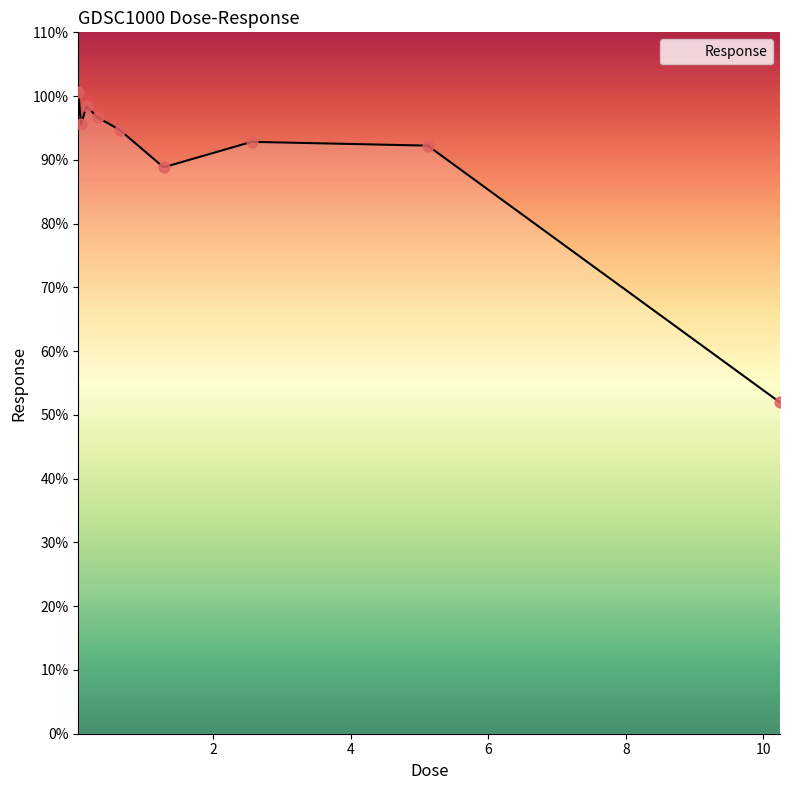

What is the greatest value displayed?

100.7